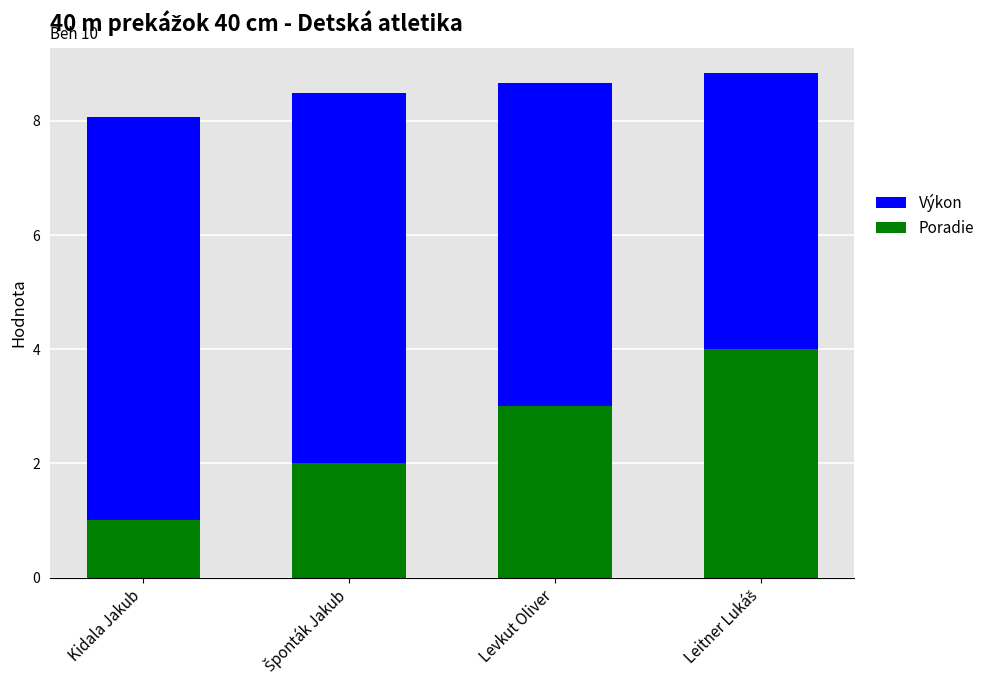

How many categories are shown in the chart?

4